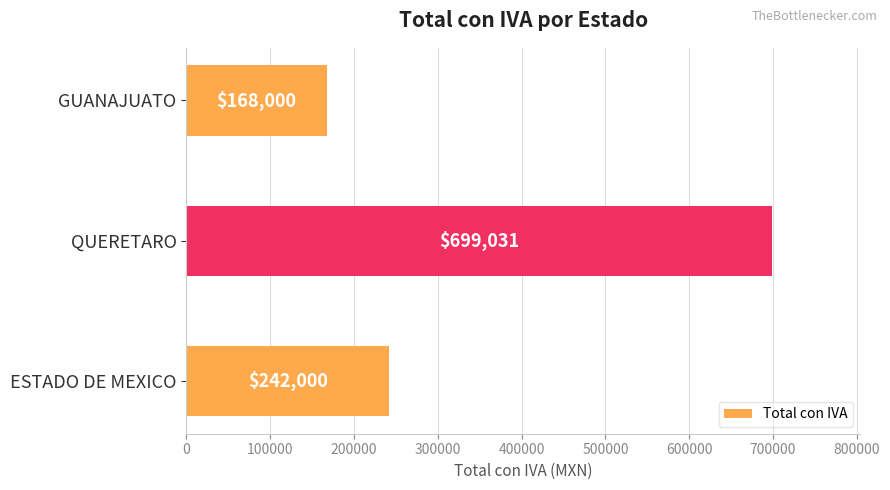

How many bars are there in total?

3